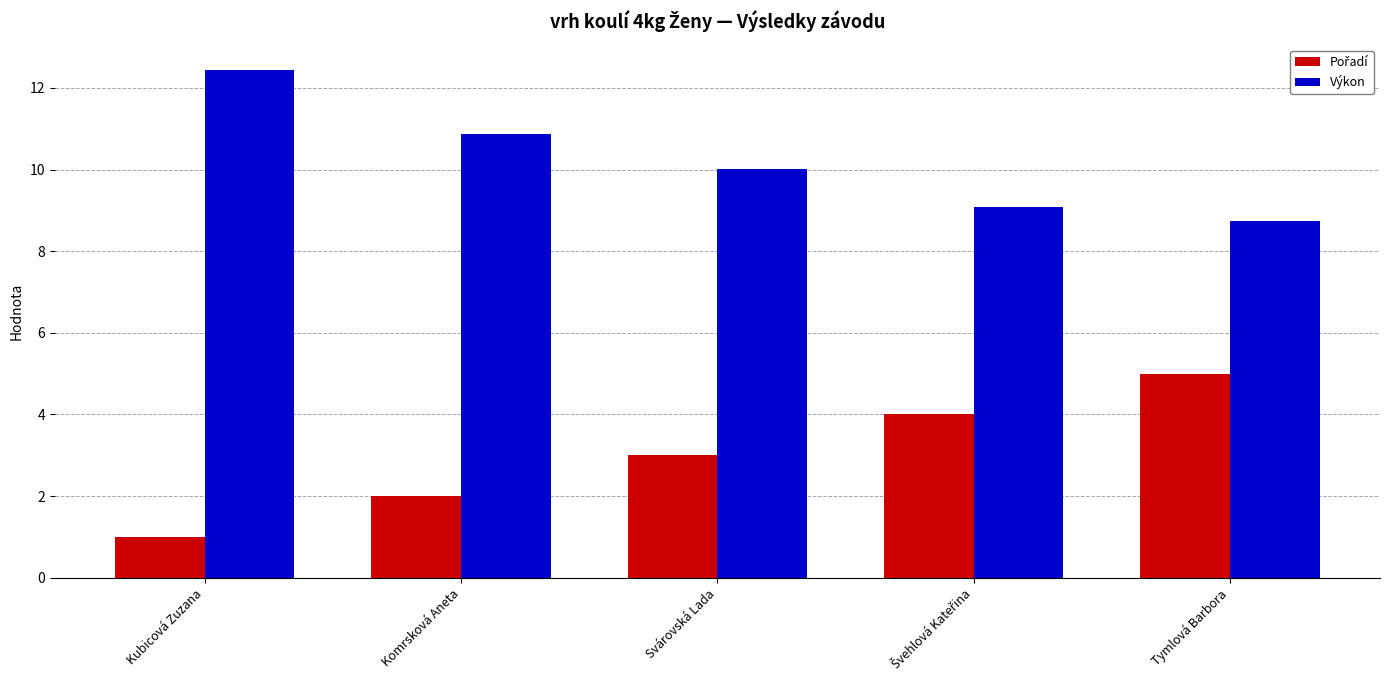

How many bars are there in total?

10